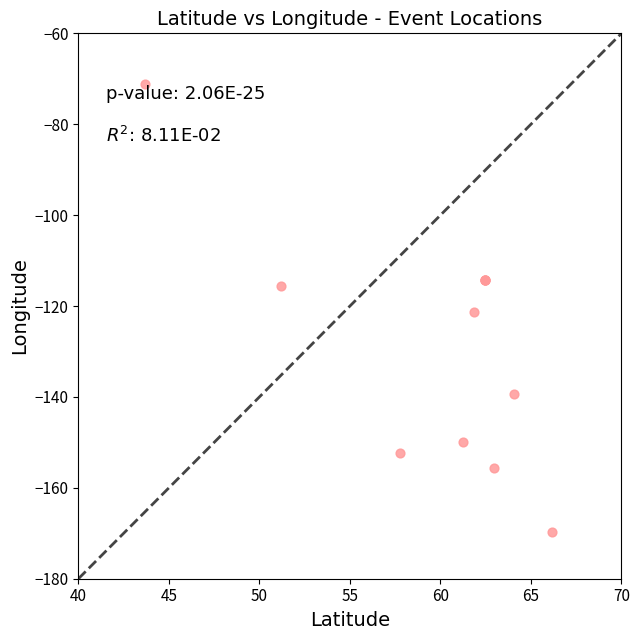

What Y value in the scatter plot is closest to -120?

-121.4